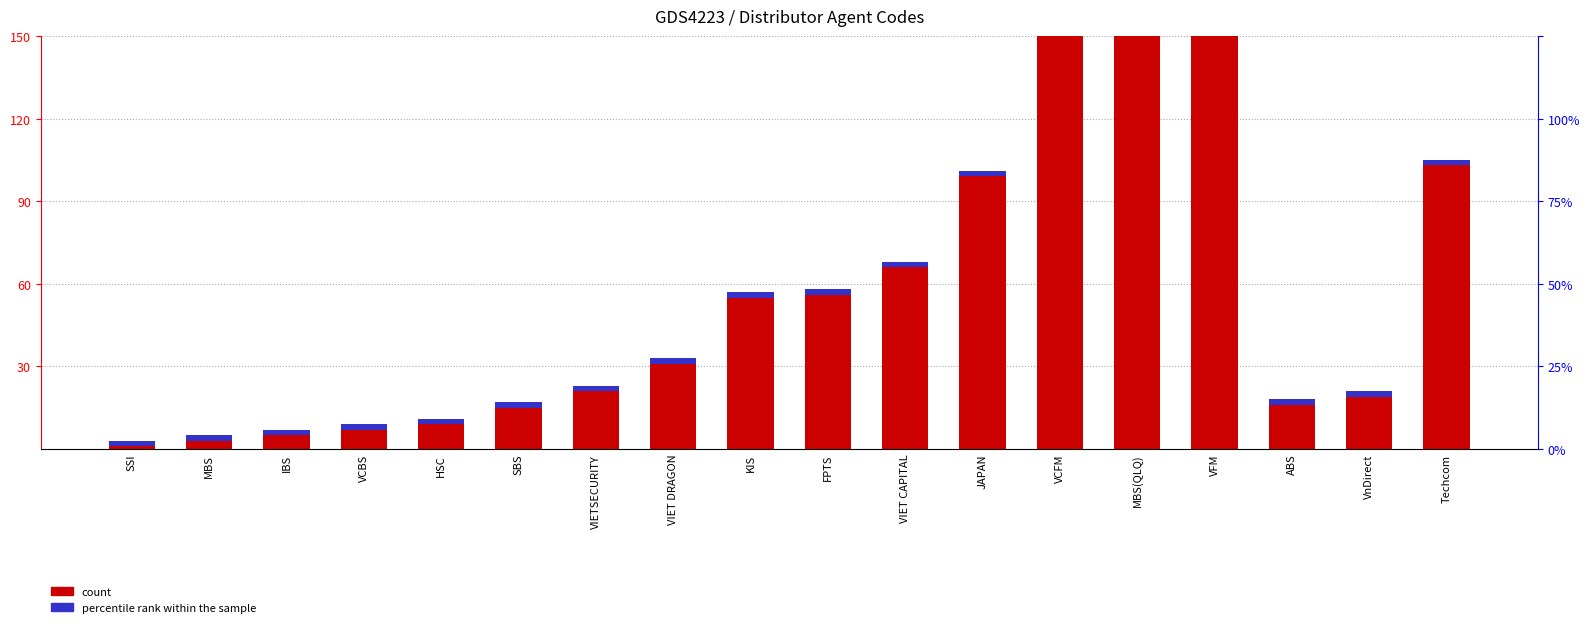

What is the label of the 3rd bar from the right?

ABS